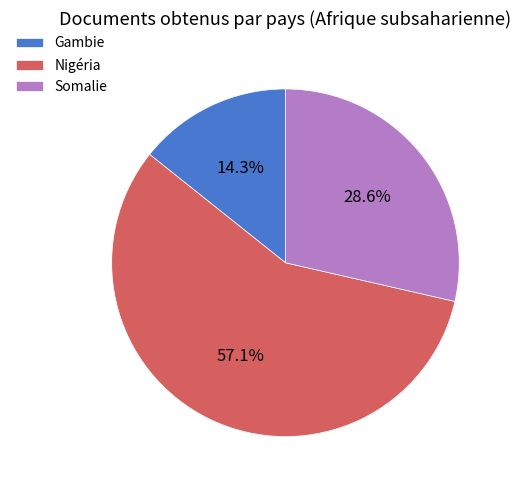

Which has a higher value, Gambie or Somalie?

Somalie